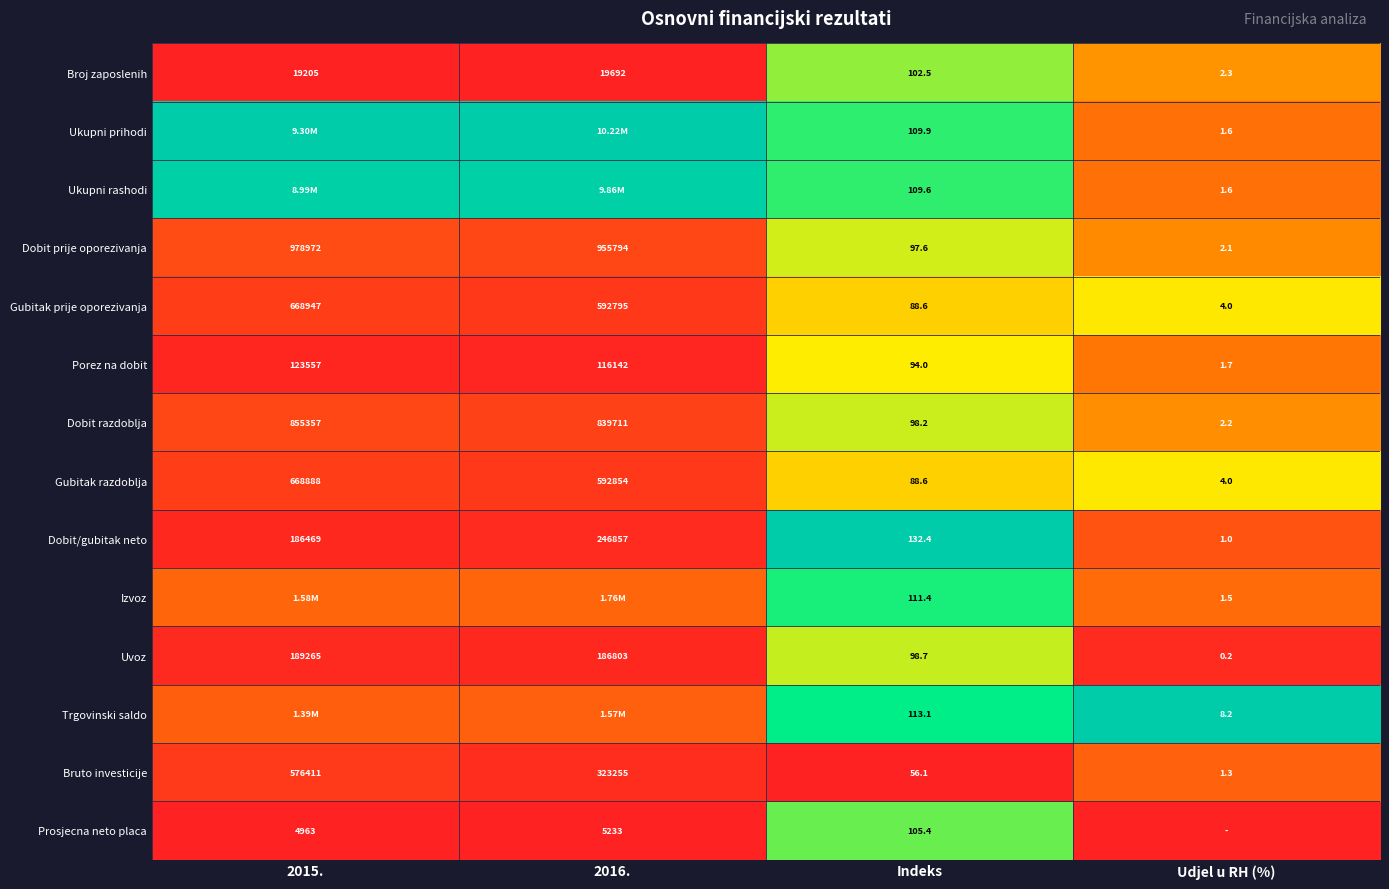

Which category has the lowest value in the Dobit prije oporezivanja series?

Udjel u RH (%)